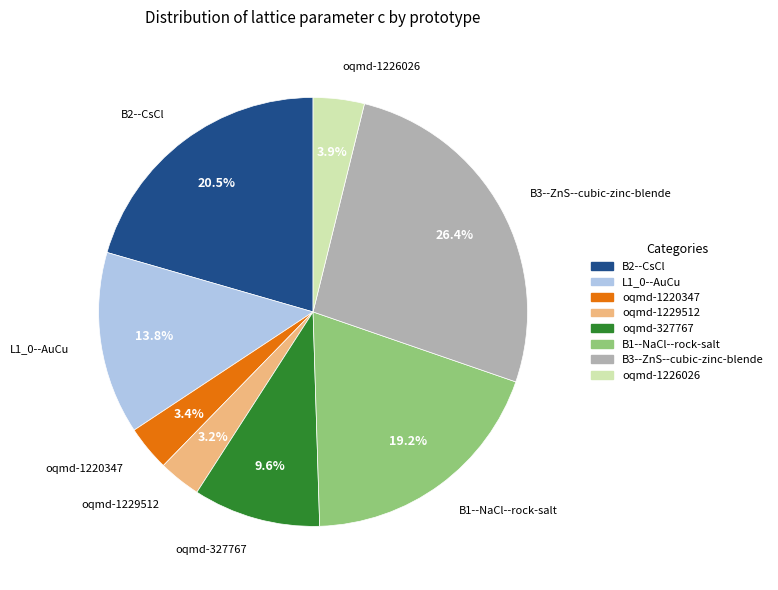

Which category has the biggest portion of the pie?

B3--ZnS--cubic-zinc-blende